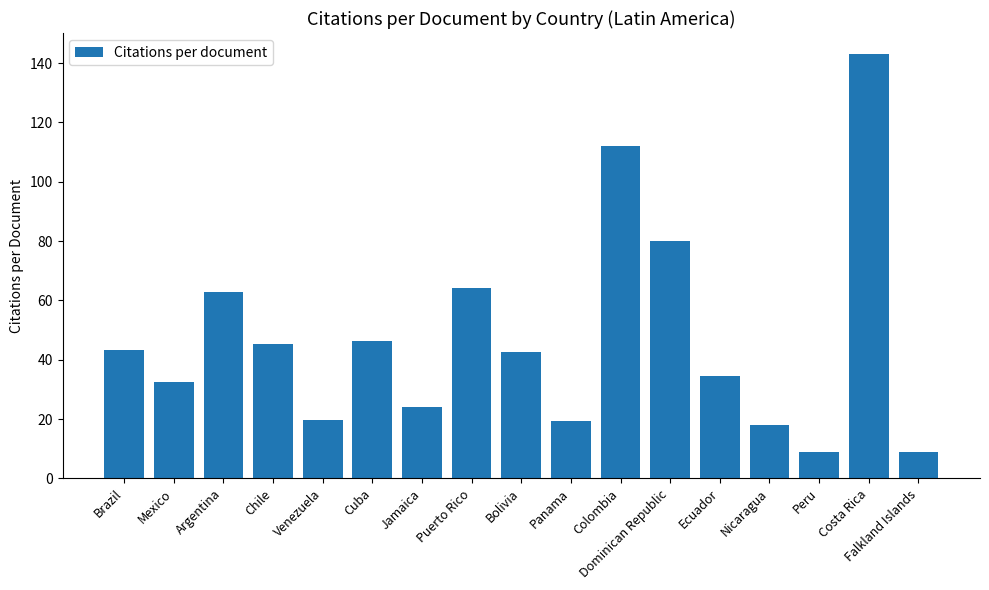

Which has a higher value, Cuba or Dominican Republic?

Dominican Republic